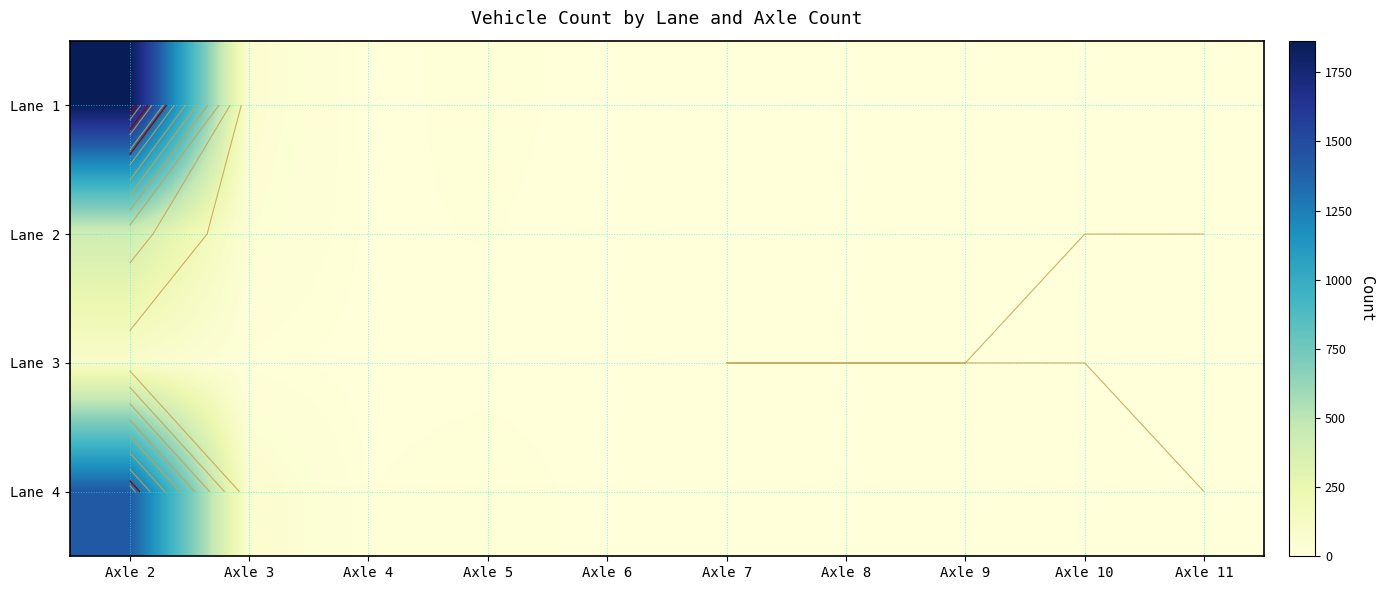

List the series in order of their overall mean, highest first.

Lane 1, Lane 4, Lane 2, Lane 3